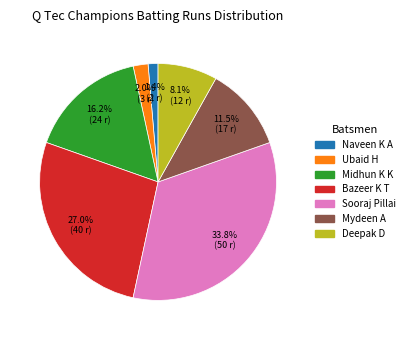

Does any single category account for the majority?

No